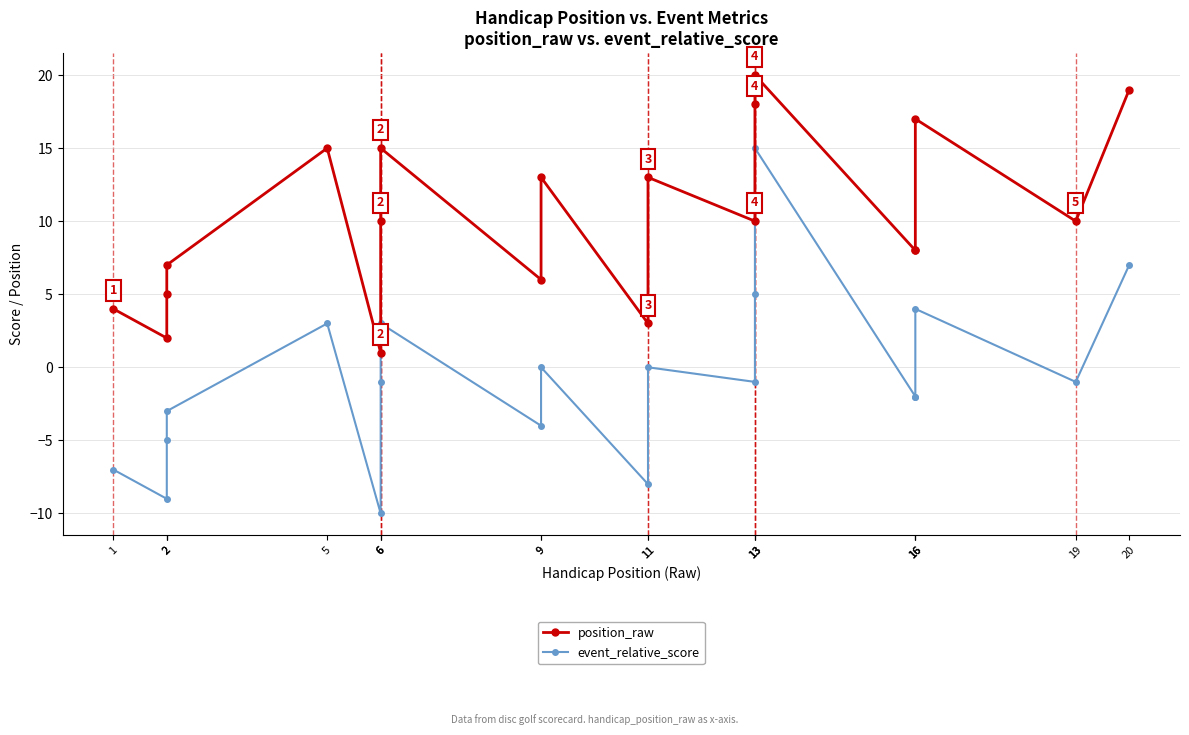

Reading right to left, transcribe all the data shown in this chart.

position_raw: 19	10	17	8	8	20	18	10	13	3	13	6	15	10	1	15	7	5	2	4
event_relative_score: 7	-1	4	-2	-2	15	5	-1	0	-8	0	-4	3	-1	-10	3	-3	-5	-9	-7